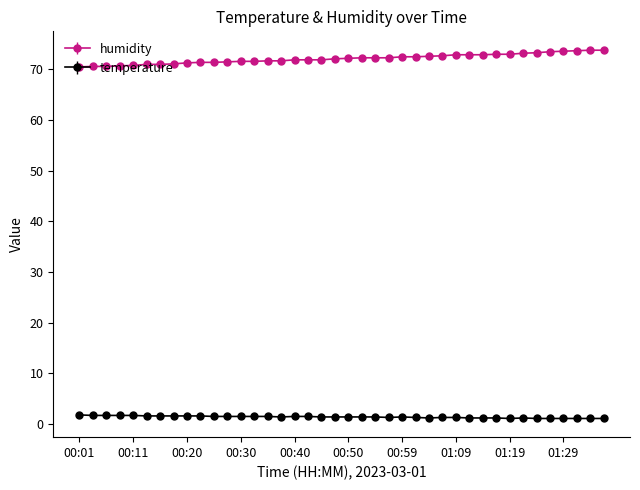

At how many categories does at least one series exceed 56?

40